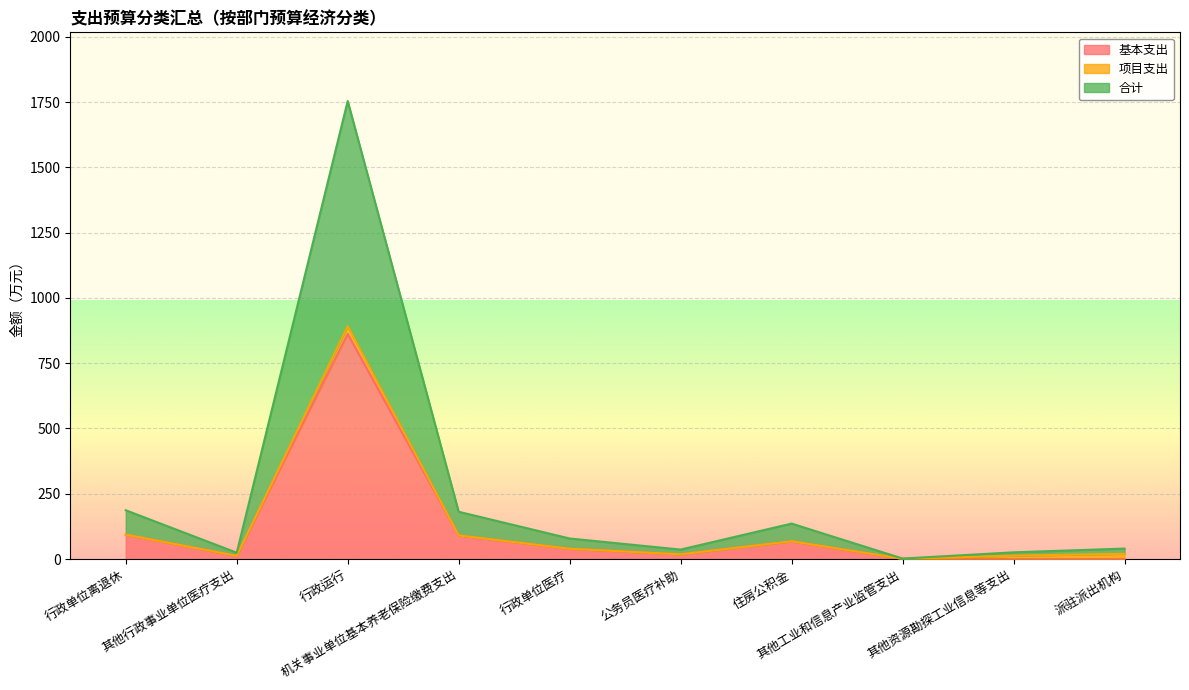

Where is 合计 nearest to the value 877?

行政单位离退休